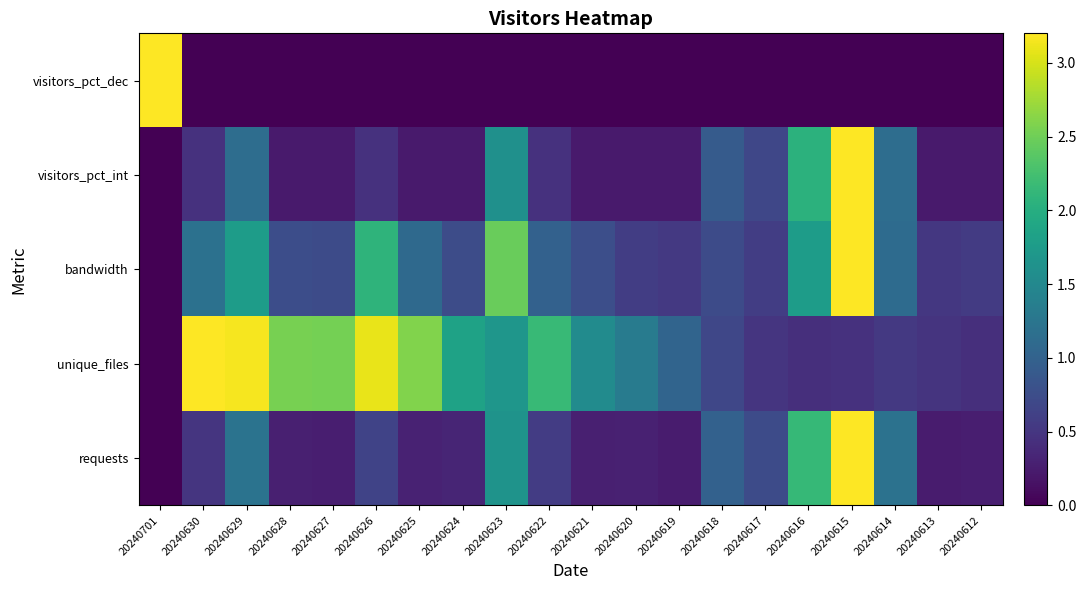

Reading left to right, list all the values displayed in this chart.

requests: 20240701=0.0	20240630=0.5	20240629=1.2	20240628=0.3	20240627=0.3	20240626=0.6	20240625=0.3	20240624=0.3	20240623=1.6	20240622=0.6	20240621=0.3	20240620=0.3	20240619=0.2	20240618=1.0	20240617=0.7	20240616=2.1	20240615=3.2	20240614=1.2	20240613=0.2	20240612=0.3
unique_files: 20240701=0.0	20240630=3.2	20240629=3.2	20240628=2.5	20240627=2.5	20240626=3.1	20240625=2.6	20240624=1.8	20240623=1.7	20240622=2.2	20240621=1.5	20240620=1.3	20240619=1.0	20240618=0.7	20240617=0.5	20240616=0.4	20240615=0.5	20240614=0.5	20240613=0.5	20240612=0.4
bandwidth: 20240701=0.0	20240630=1.2	20240629=1.8	20240628=0.8	20240627=0.7	20240626=2.1	20240625=1.1	20240624=0.7	20240623=2.5	20240622=1.0	20240621=0.8	20240620=0.6	20240619=0.5	20240618=0.7	20240617=0.6	20240616=1.8	20240615=3.2	20240614=1.1	20240613=0.5	20240612=0.6
visitors_pct_int: 20240701=0.0	20240630=0.5	20240629=1.1	20240628=0.2	20240627=0.2	20240626=0.5	20240625=0.2	20240624=0.2	20240623=1.6	20240622=0.5	20240621=0.2	20240620=0.2	20240619=0.2	20240618=0.9	20240617=0.7	20240616=2.1	20240615=3.2	20240614=1.1	20240613=0.2	20240612=0.2
visitors_pct_dec: 20240701=3.2	20240630=0.0	20240629=0.0	20240628=0.0	20240627=0.0	20240626=0.0	20240625=0.0	20240624=0.0	20240623=0.0	20240622=0.0	20240621=0.0	20240620=0.0	20240619=0.0	20240618=0.0	20240617=0.0	20240616=0.0	20240615=0.0	20240614=0.0	20240613=0.0	20240612=0.0